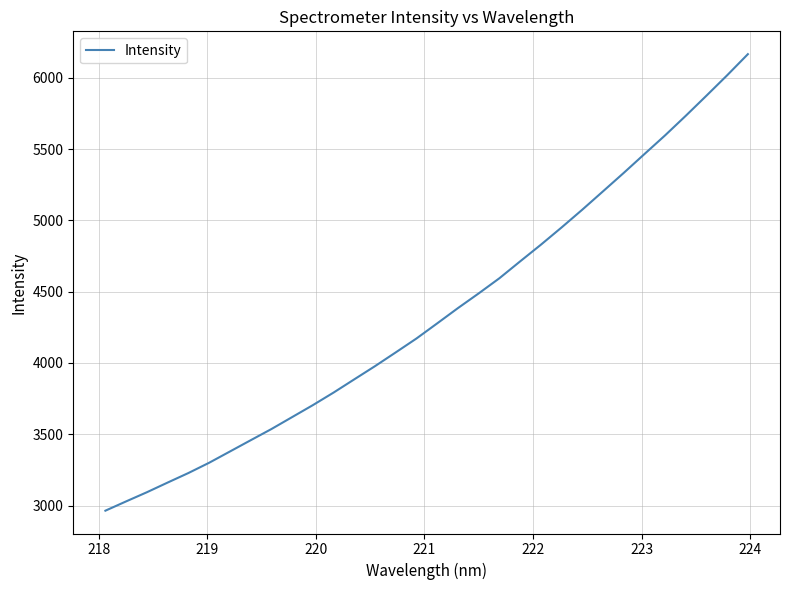

What is the minimum value shown in the chart?

2963.9